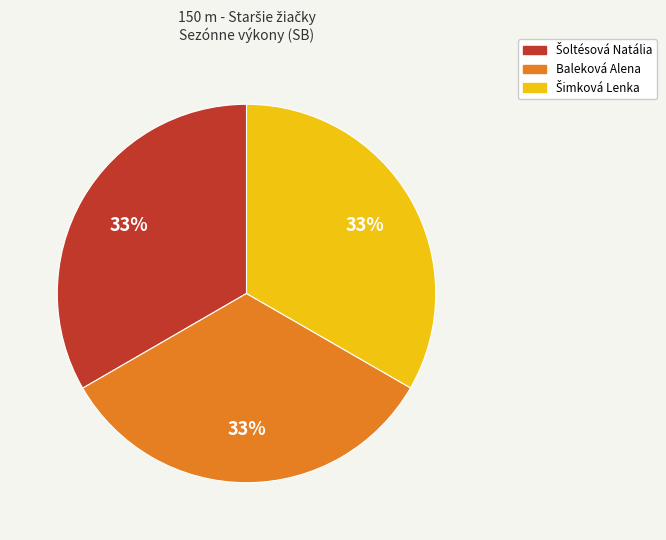

Count the number of slices in the pie.

3